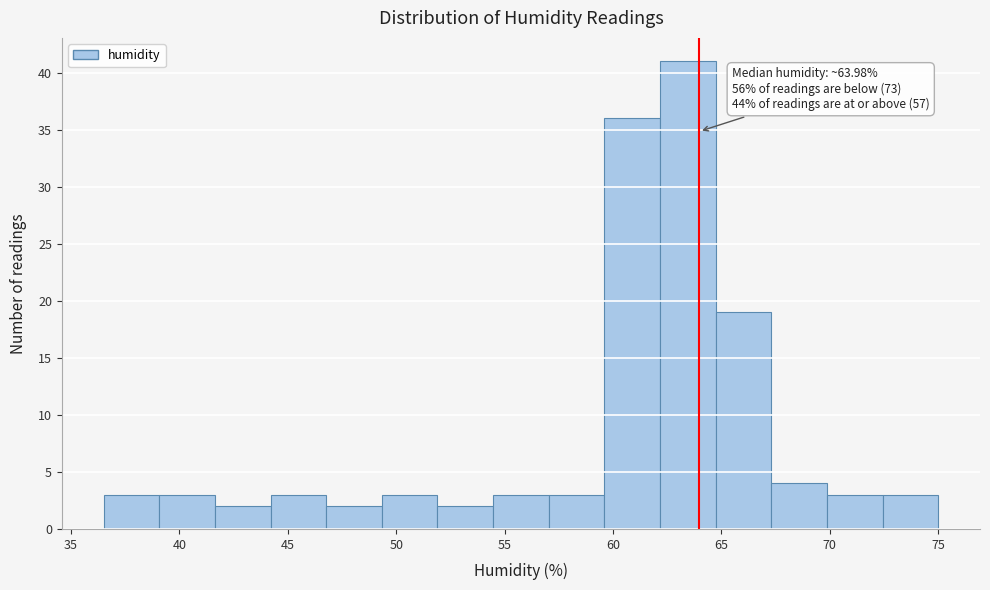

Over which range of the x-axis is the bar tallest?

62.0 to 64.5